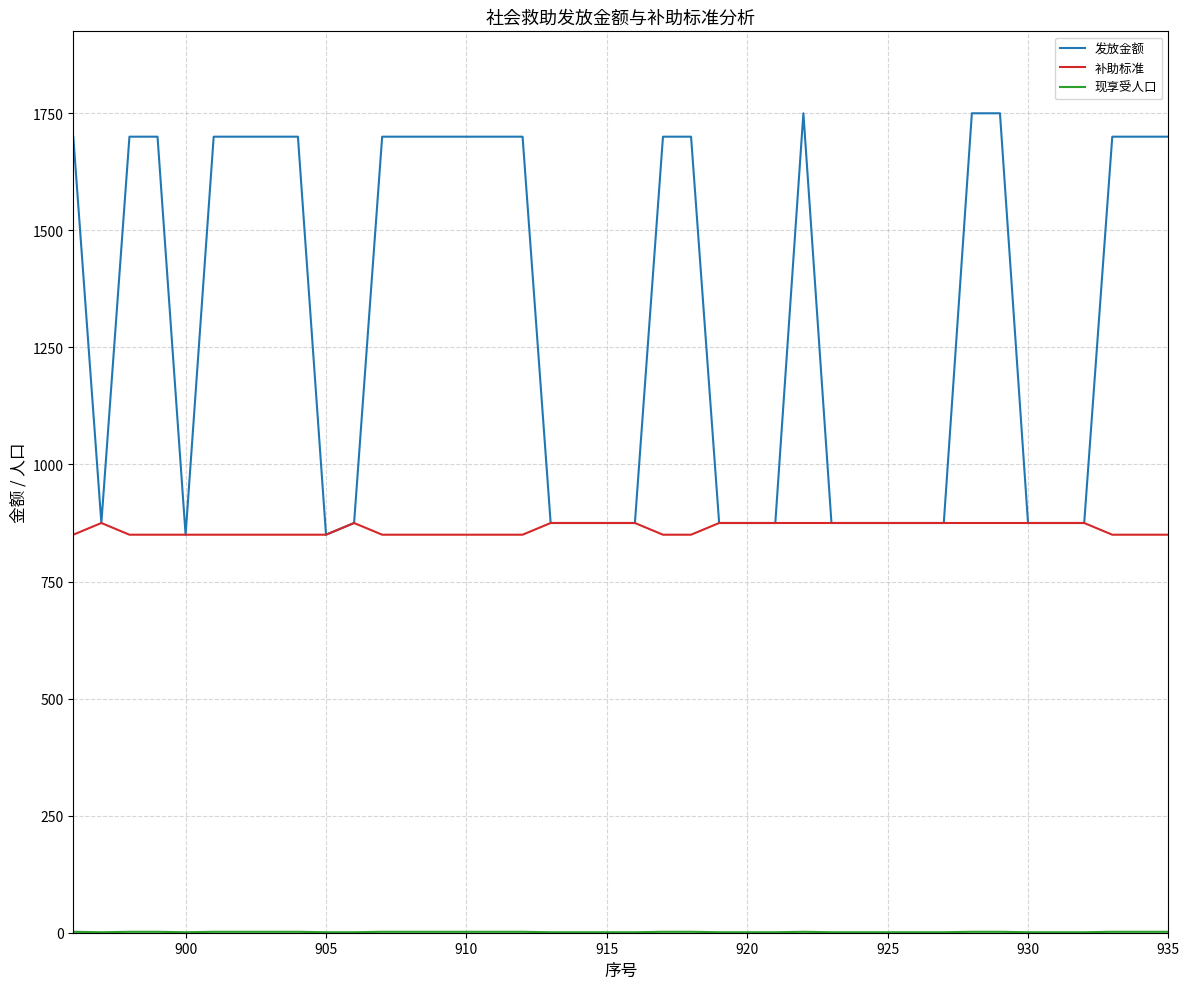

How many lines are shown in the chart?

3